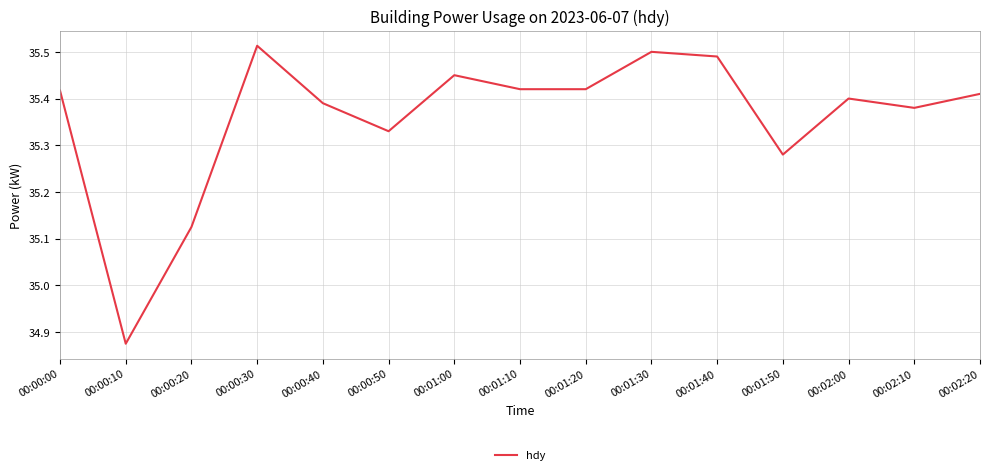

Count the number of categories in the chart.

15